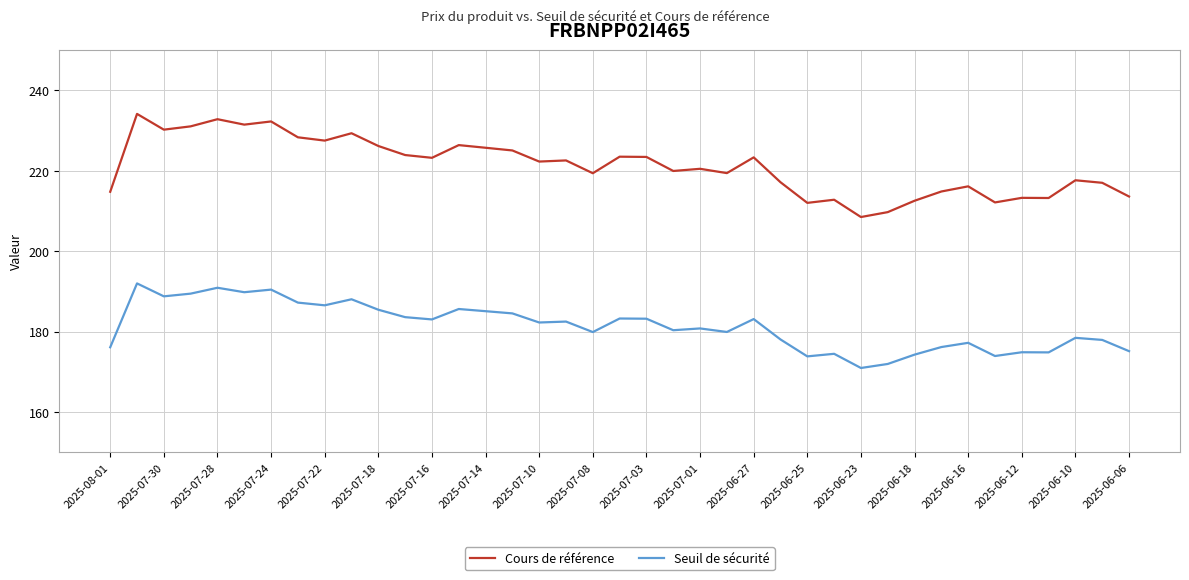

Is this an area chart (filled region under the line)?

No